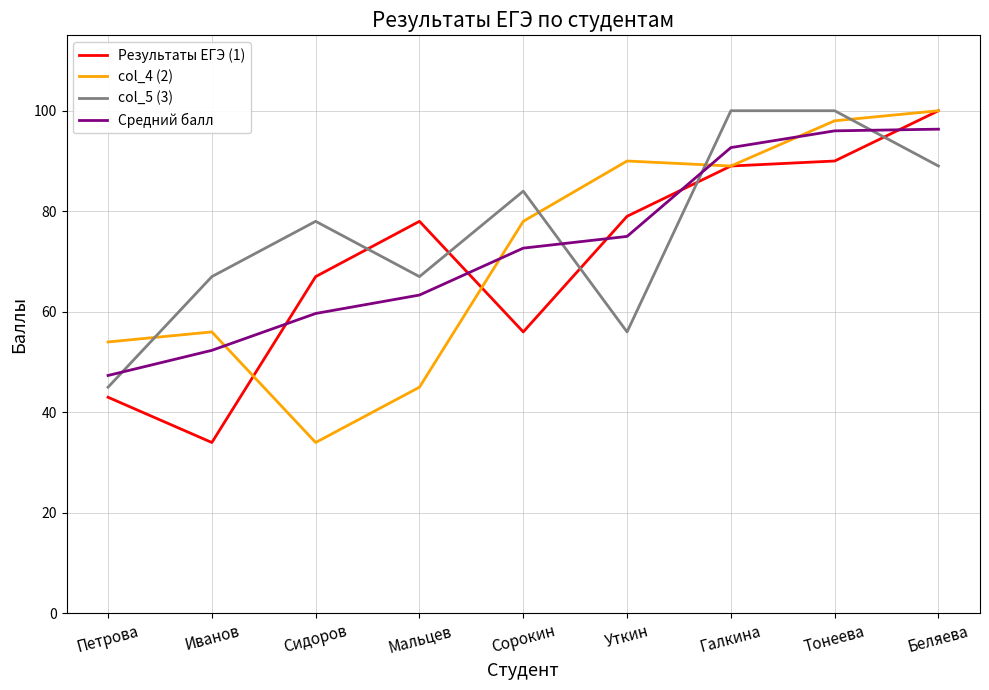

Which category has the lowest value in the Результаты ЕГЭ (1) series?

Иванов